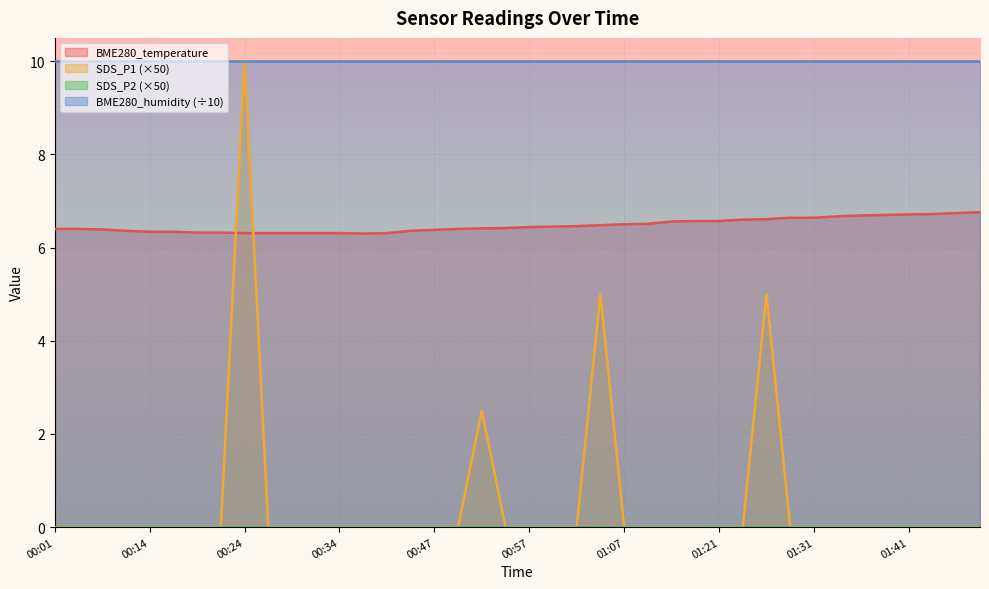

What is the sum of all SDS_P1 values?

22.5